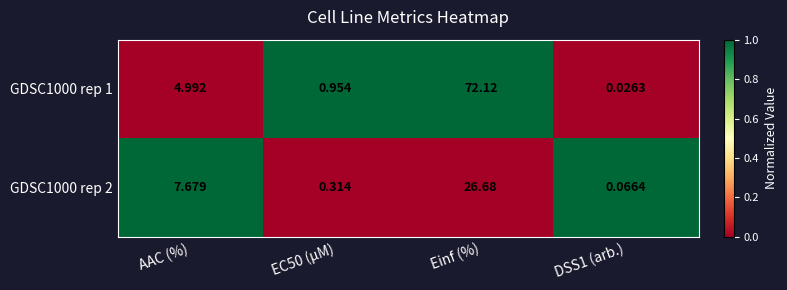

List the series in order of their peak value, highest first.

GDSC1000 rep 1, GDSC1000 rep 2